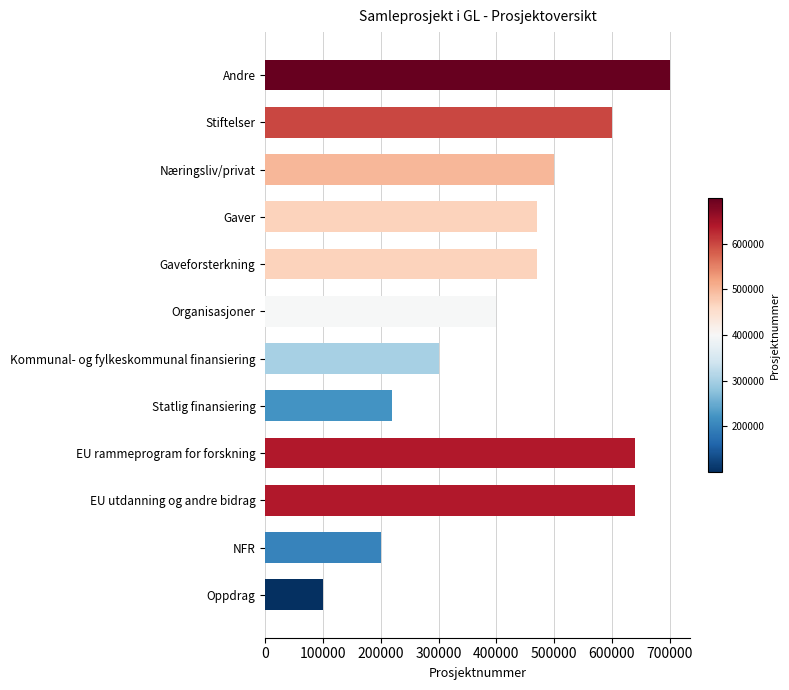

What is the sum of all values?

5239948